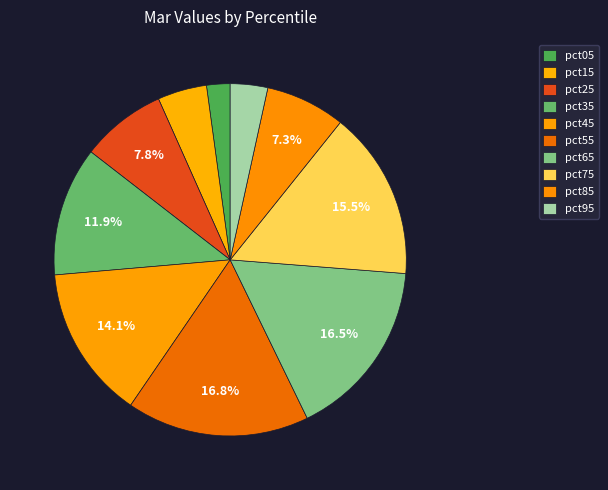

Count the number of slices in the pie.

10